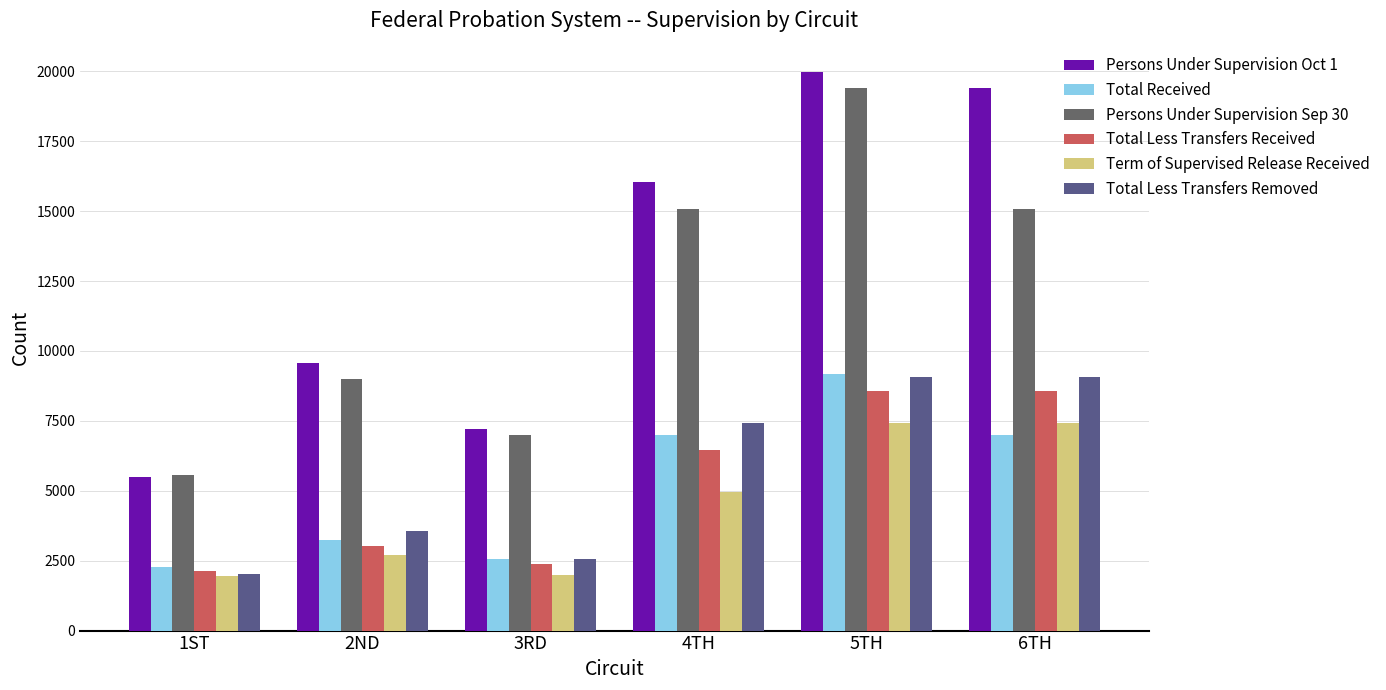

What is the total value across all series at 2ND?

31067